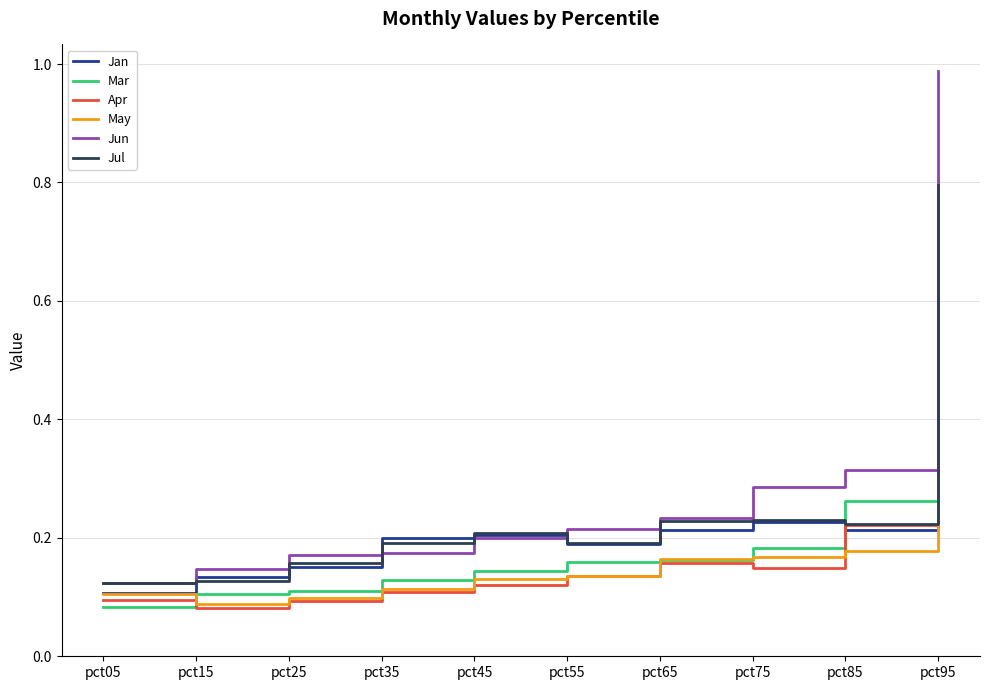

At which category is the sum across all series the highest?

pct95